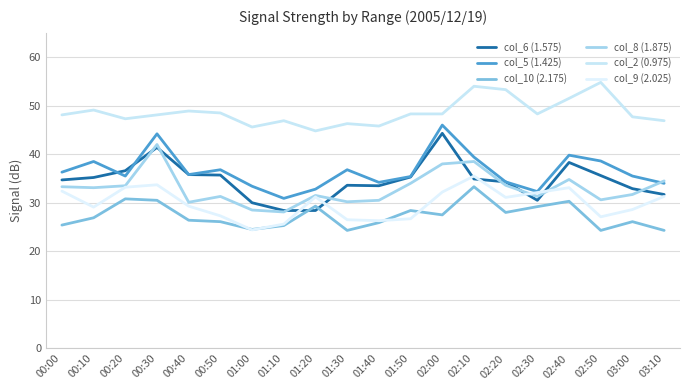

Which has a higher value, 02:50 or 00:00?

02:50